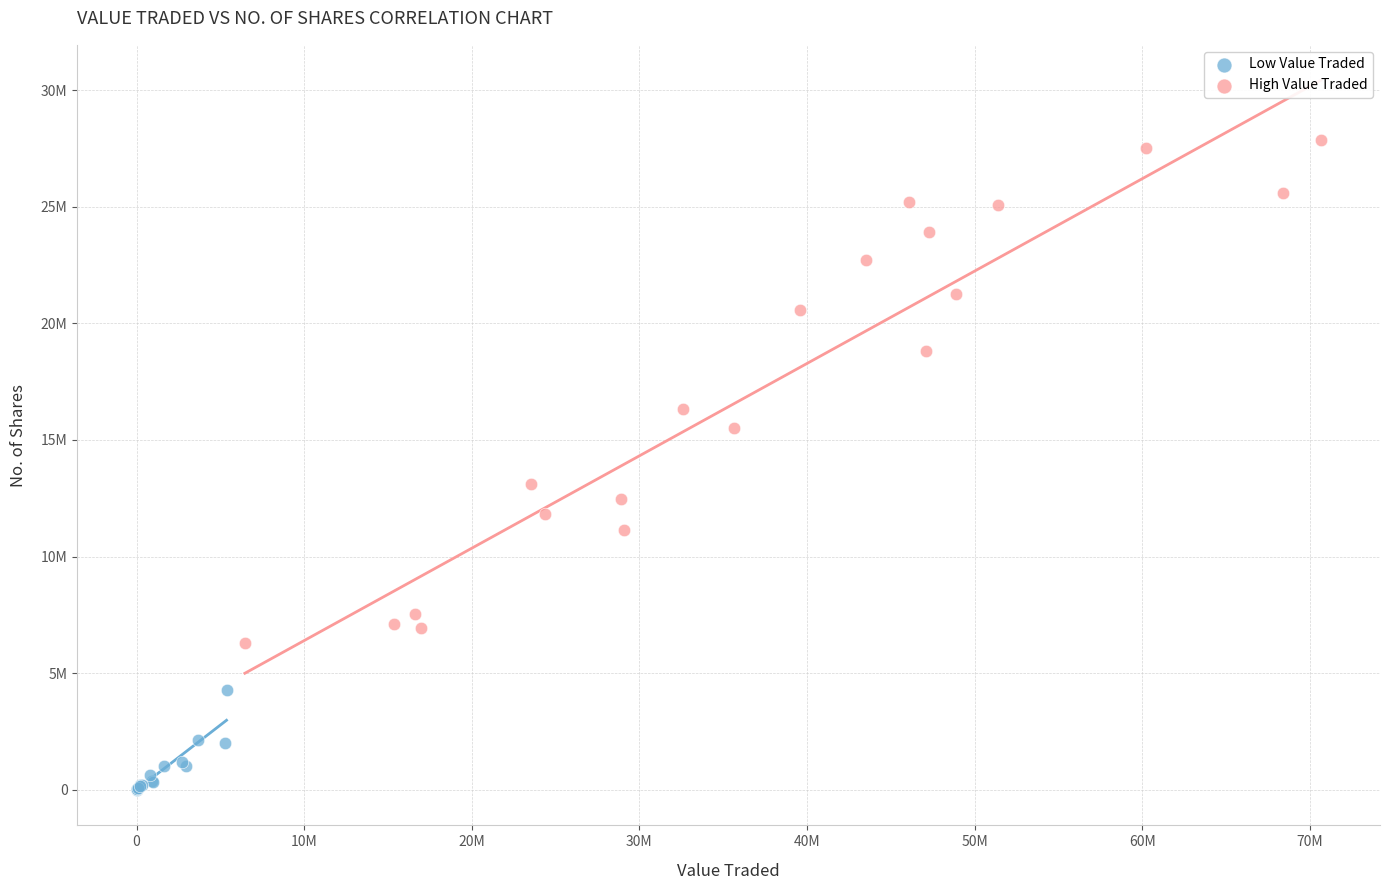

Which series contains the lowest Y value?

Low Value Traded